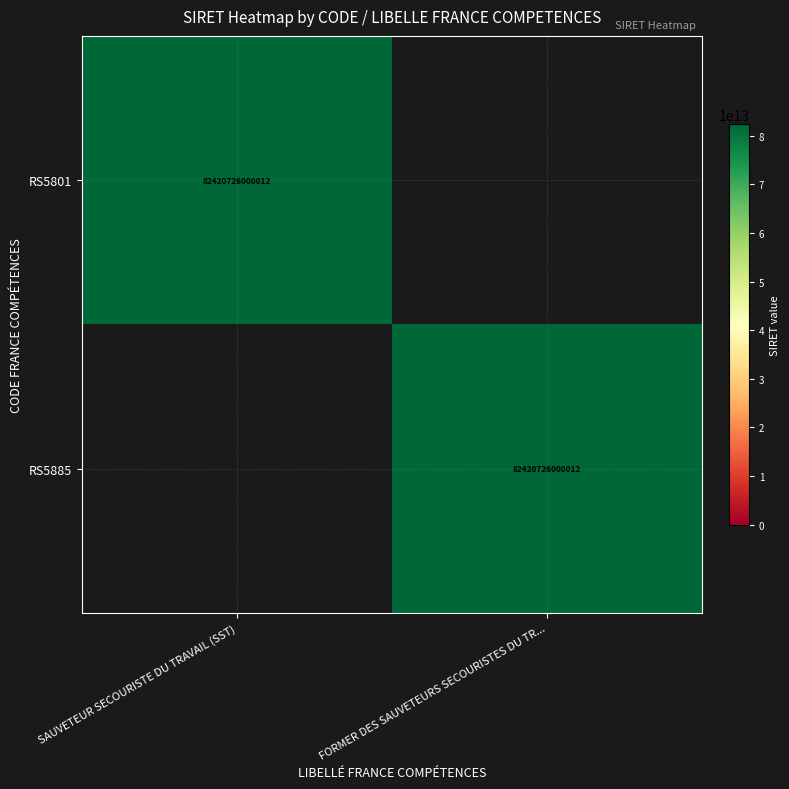

True or false: RS5801 has a value of 82420726000012 at SAUVETEUR SECOURISTE DU TRAVAIL (SST).

True